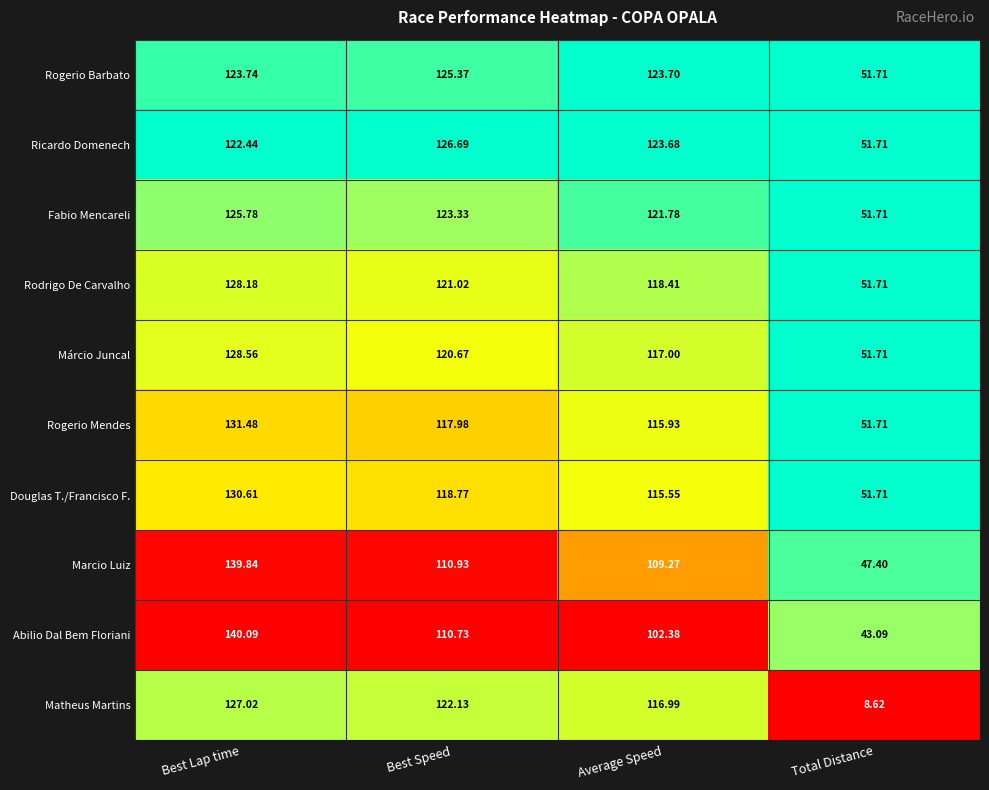

Where does the Ricardo Domenech series first go above 123?

Best Speed